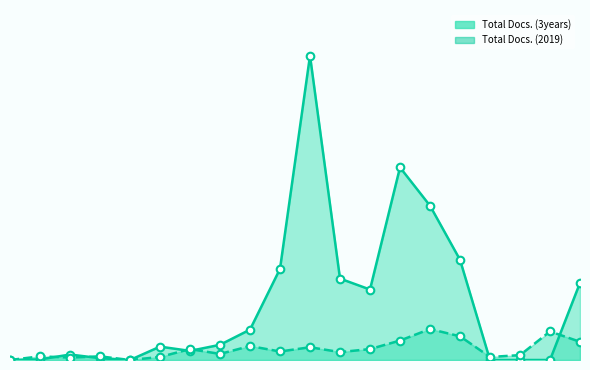

Which series contains the highest Y value?

Total Docs. (3years) line